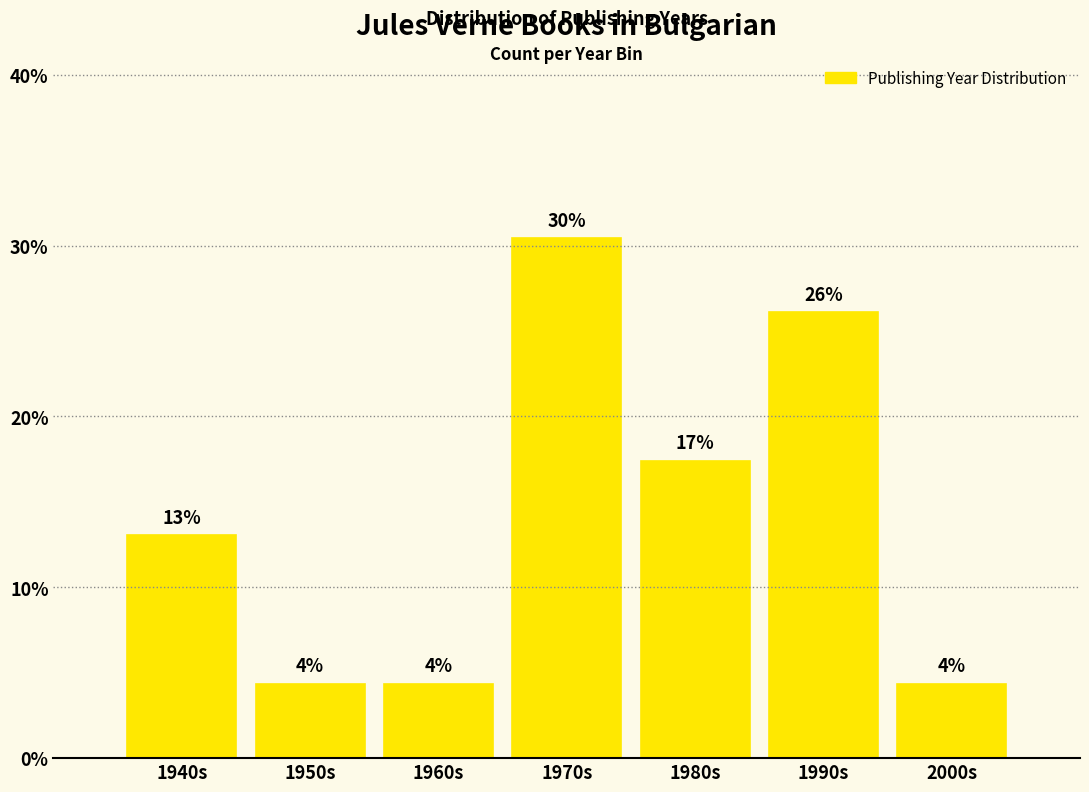

How many bars are there in total?

7